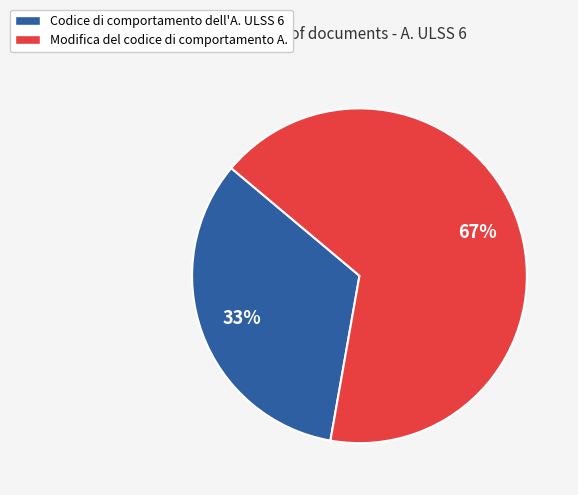

To the nearest percent, what is the average slice percentage?

50%